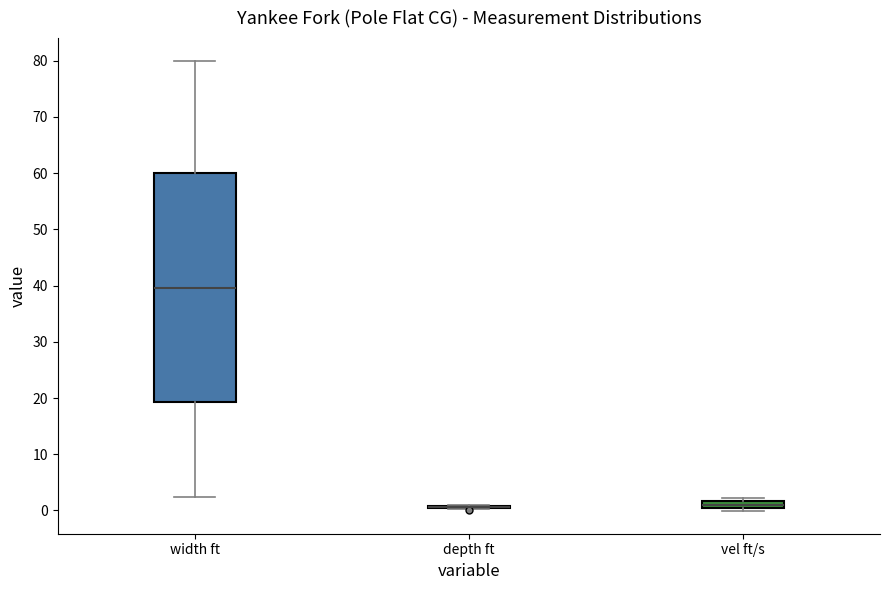

Which box is the tallest, from its lower edge to its upper edge?

width ft